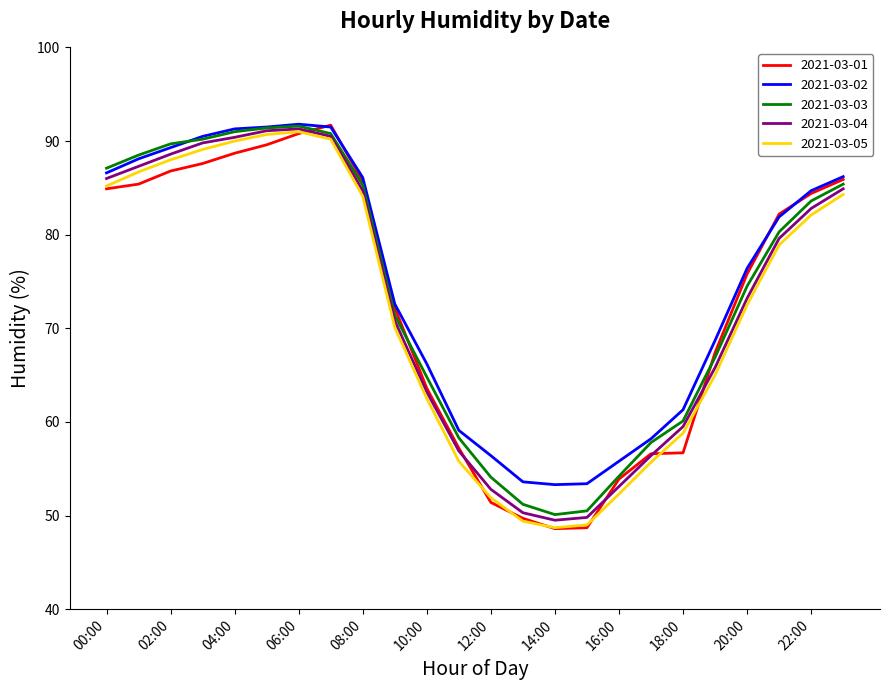

How many values in the 2021-03-02 series are below 81?

12